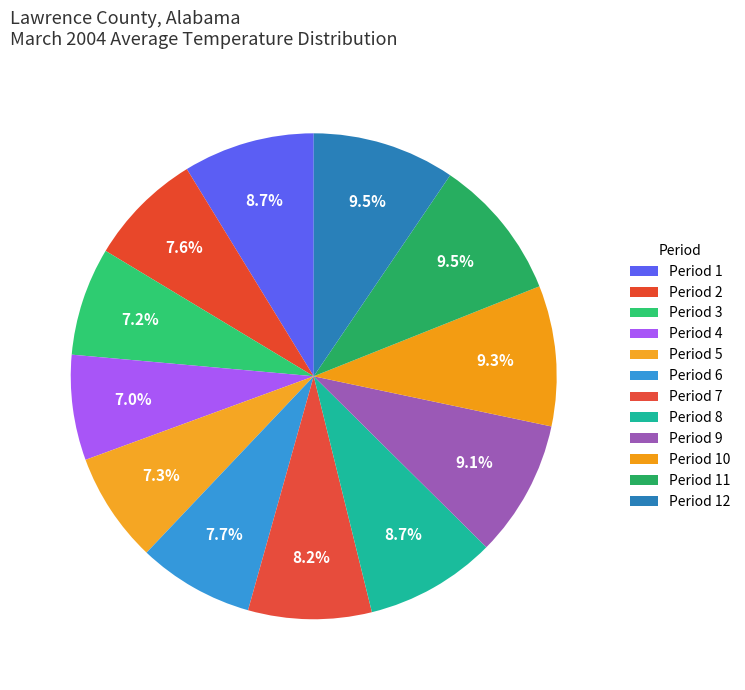

Which category has the smallest portion of the pie?

4